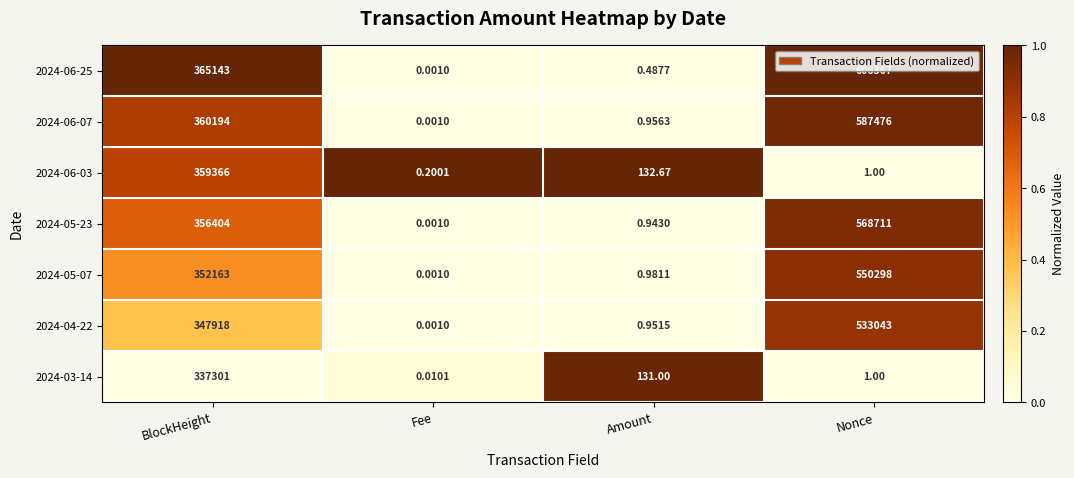

List the labels in order of 2024-04-22 value, smallest first.

Fee, Amount, BlockHeight, Nonce